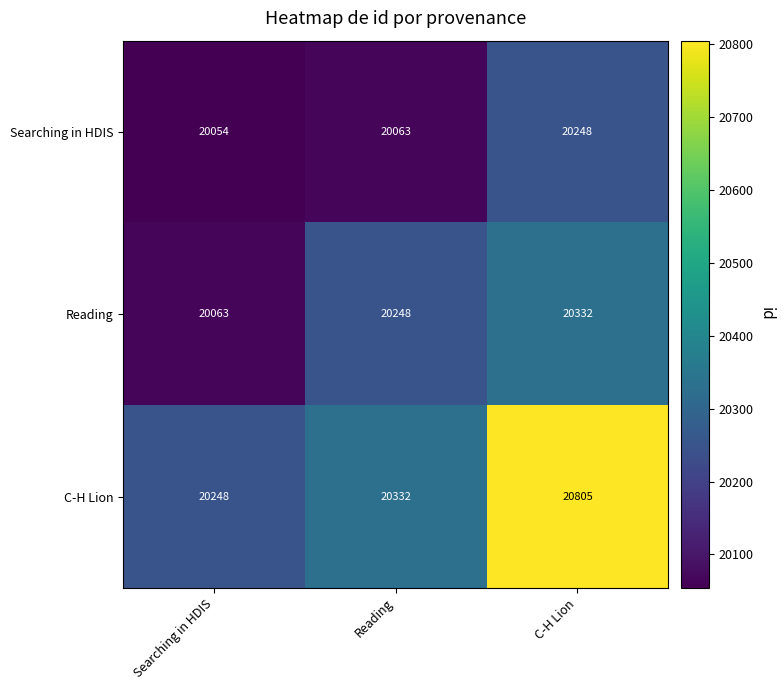

Which series changed the most between Reading and C-H Lion?

C-H Lion